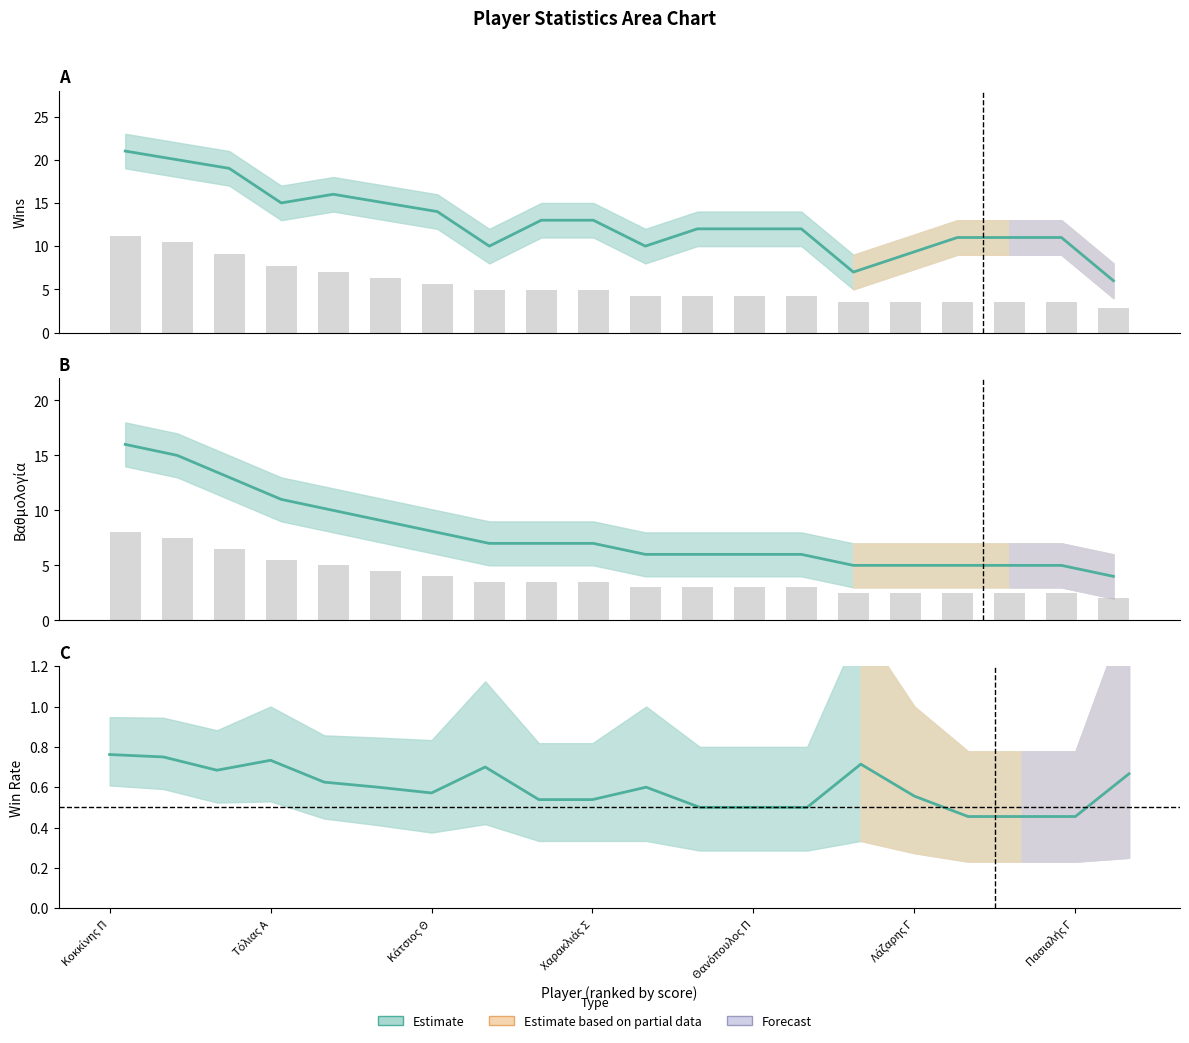

What is the spread (max minus min) of values at Θανόπουλος Π?

7.8